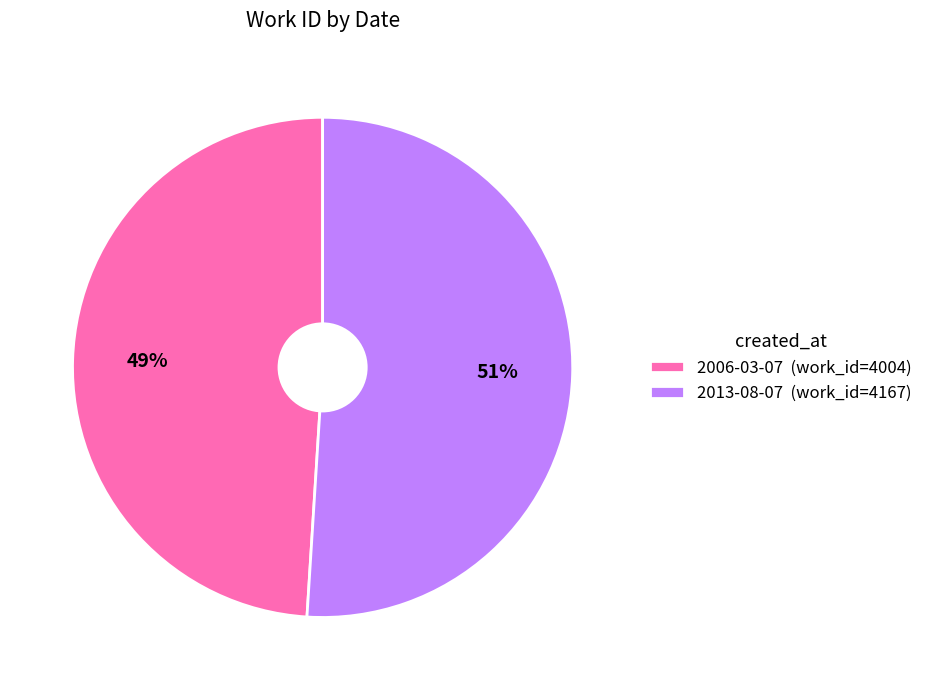

Which slice is the smallest?

2006-03-07